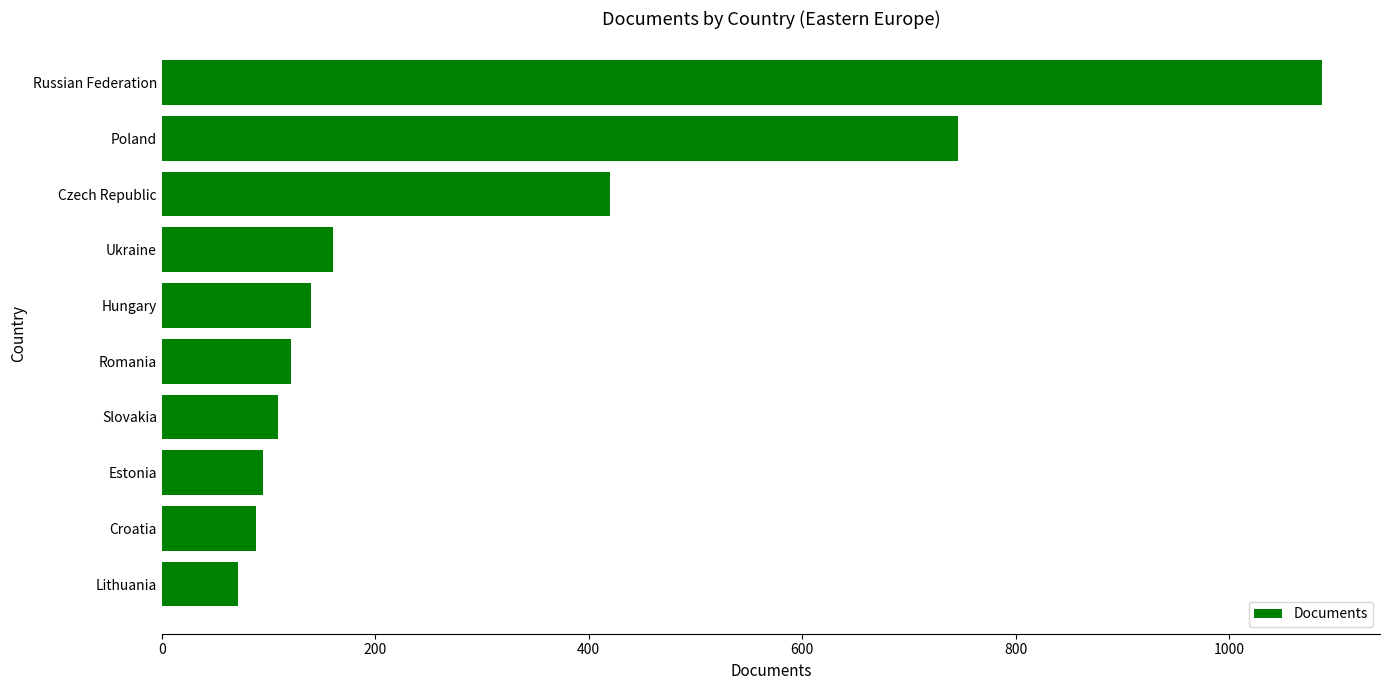

What is the difference between the maximum and minimum values?

1016